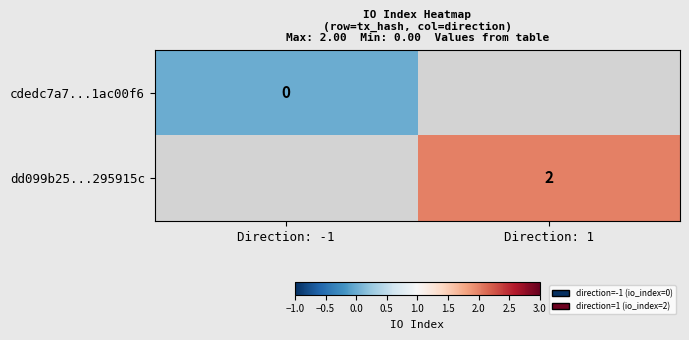

Is it true that dd099b25...295915c equals 2 at Direction: 1?

True